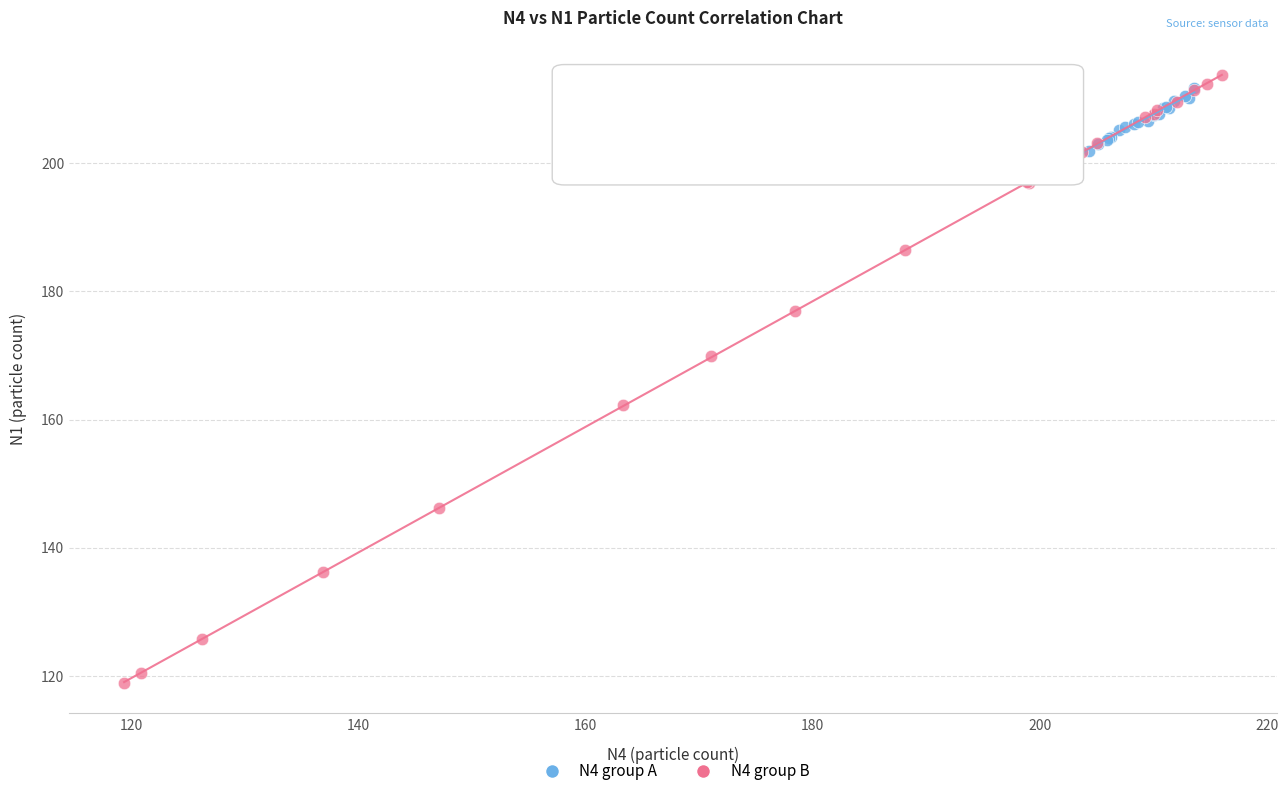

Which series contains the highest Y value?

N4 group B